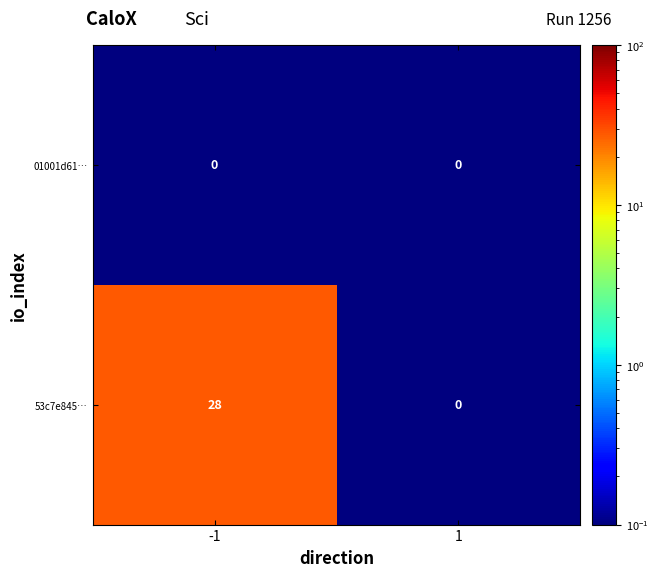

At which category is the sum across all series the highest?

-1